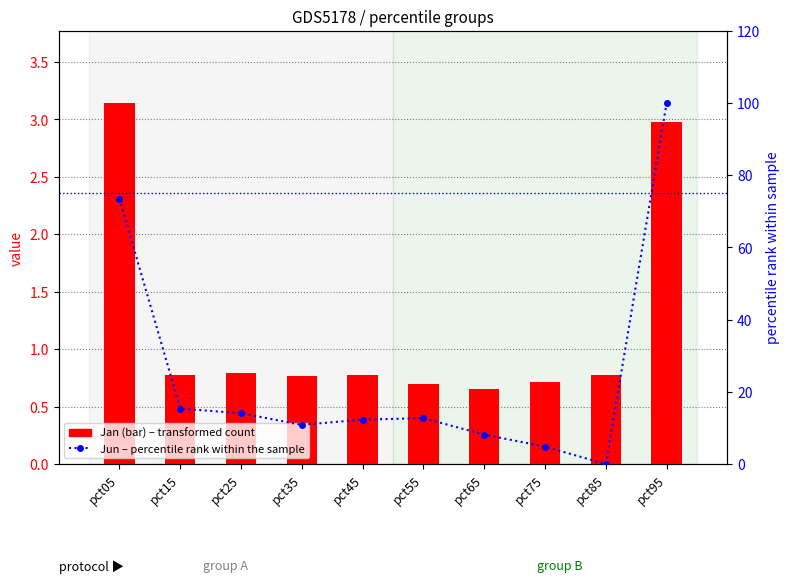

At which category is the sum across all series the highest?

pct95